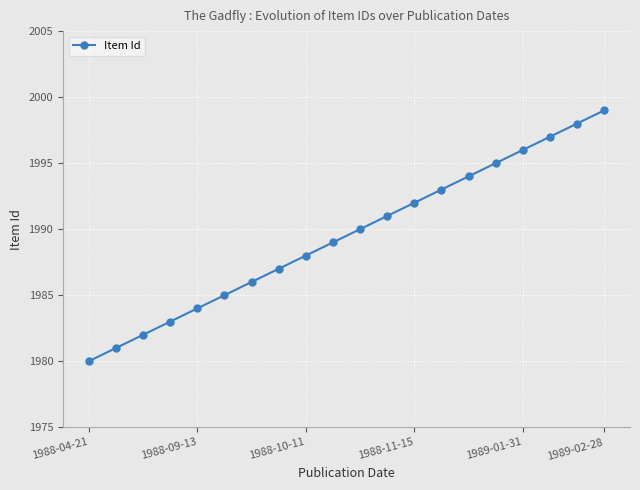

What is the sum of all values?

39790